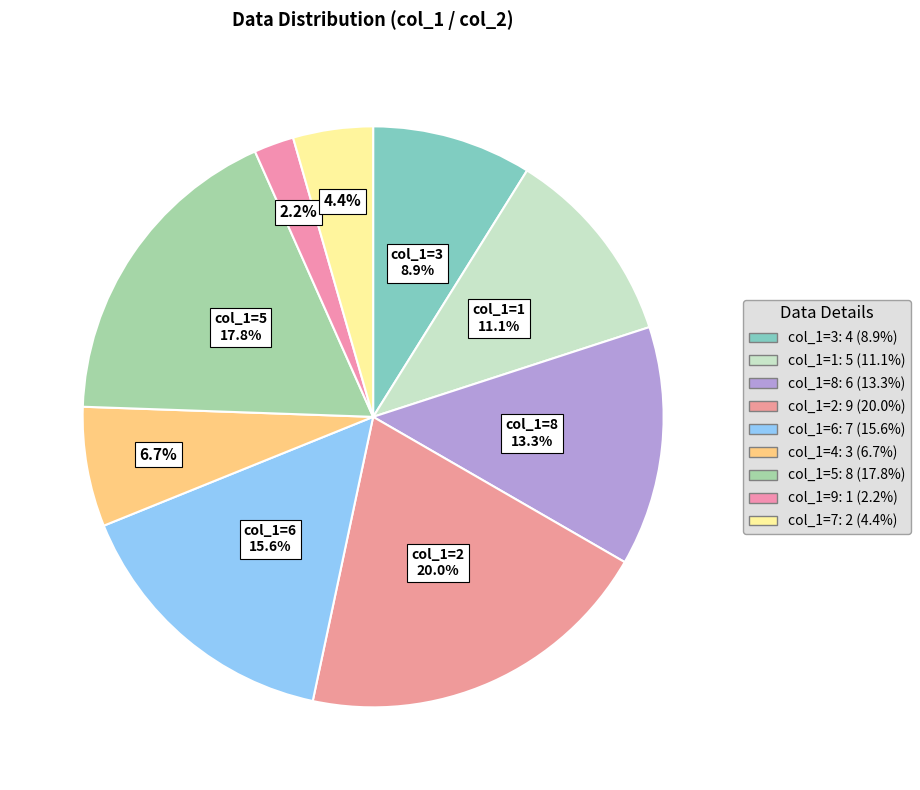

How many slices are in this pie chart?

9